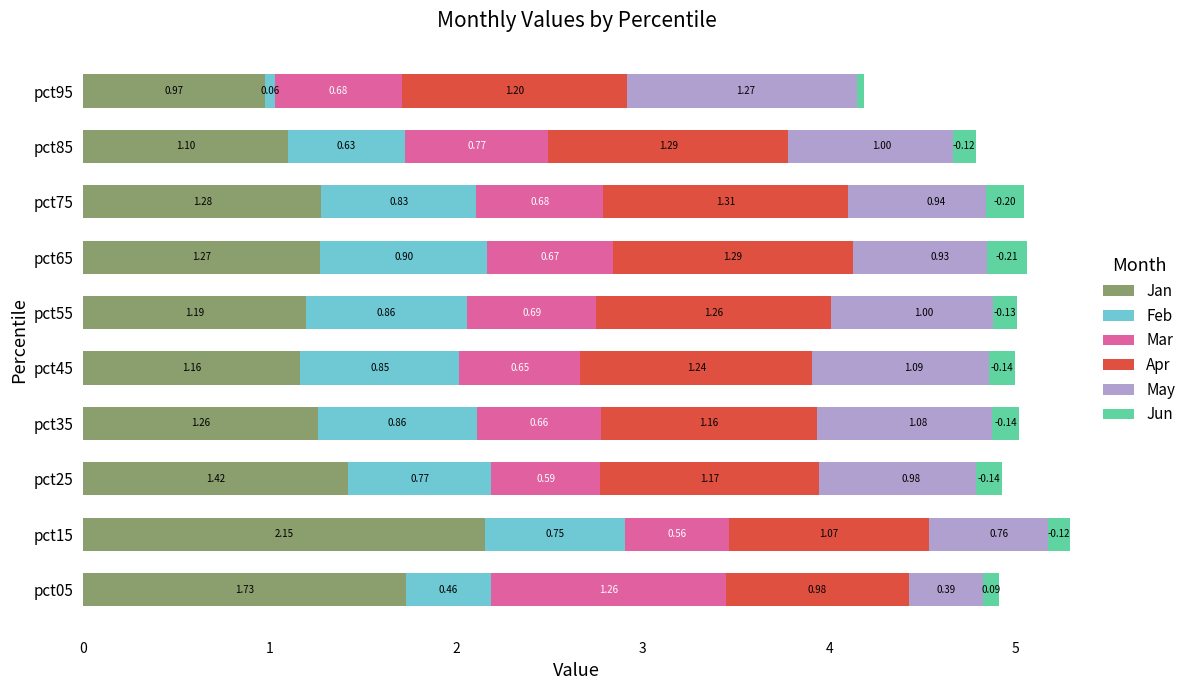

What is the sum of the Jun values at pct55 and pct35?

-0.3